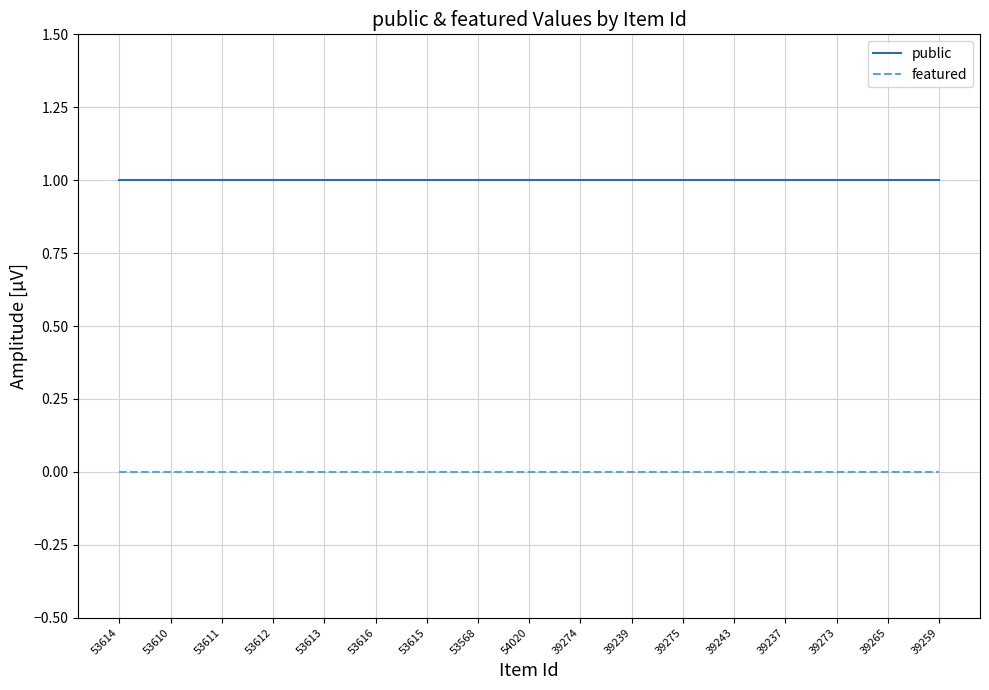

What is the sum of the public values at 39273 and 53611?

2